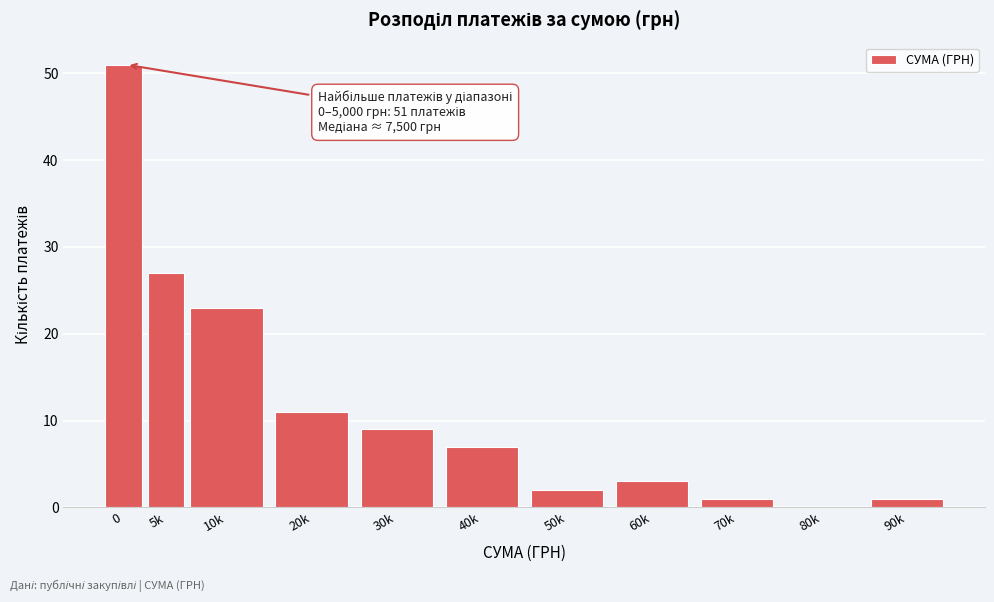

Reading left to right, what are all the values shown in this chart?

0=51	5k=27	10k=23	20k=11	30k=9	40k=7	50k=2	60k=3	70k=1	80k=0	90k=1